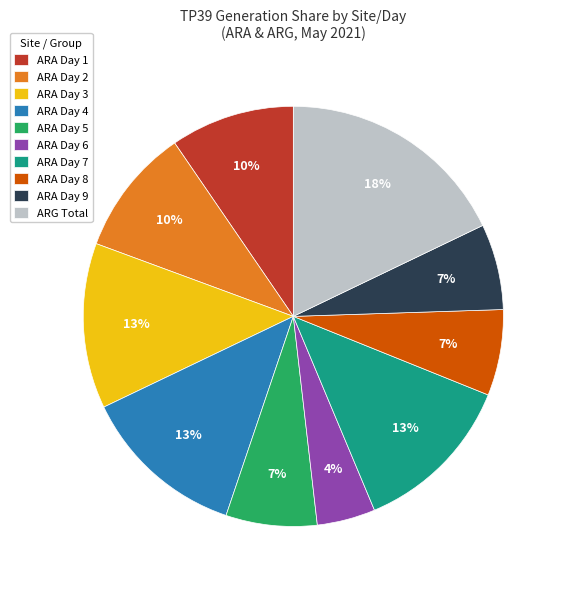

True or false: ARA Day 9 accounts for 7% of the total.

True